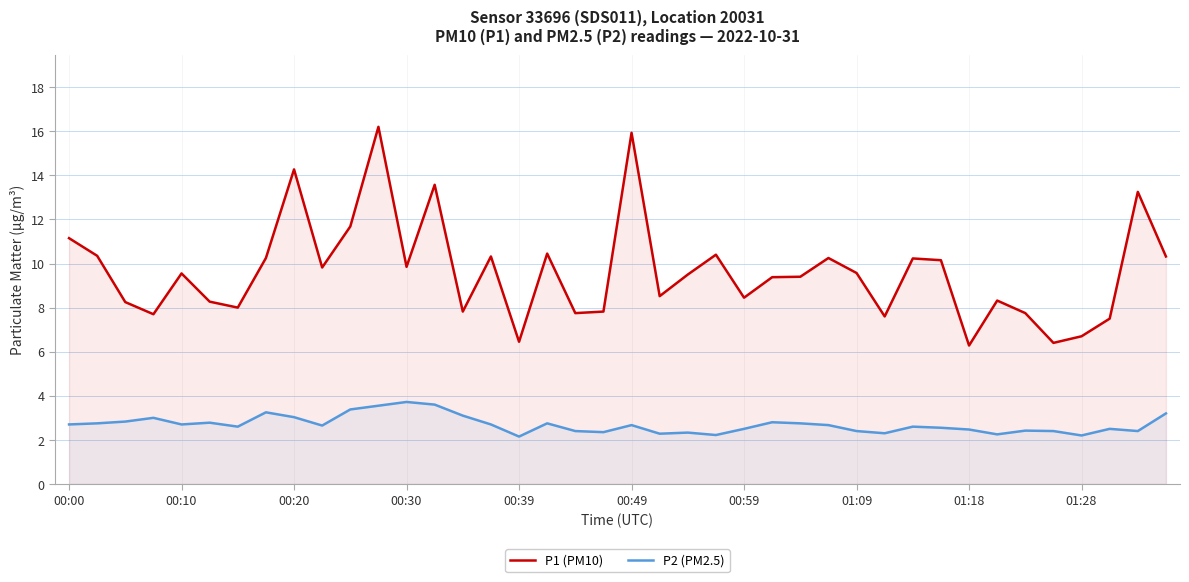

Rank the series by their maximum value, from highest to lowest.

P1 (PM10), P2 (PM2.5)